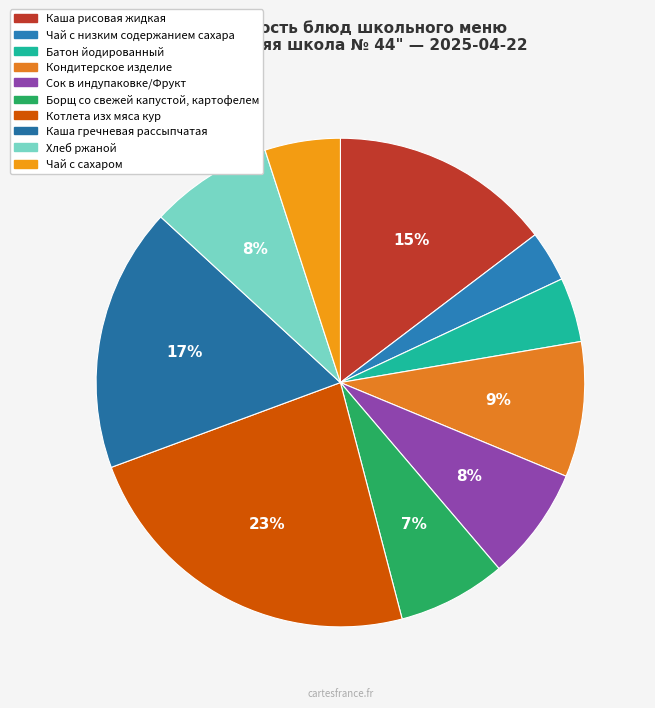

Is there any slice that represents more than half of the pie?

No